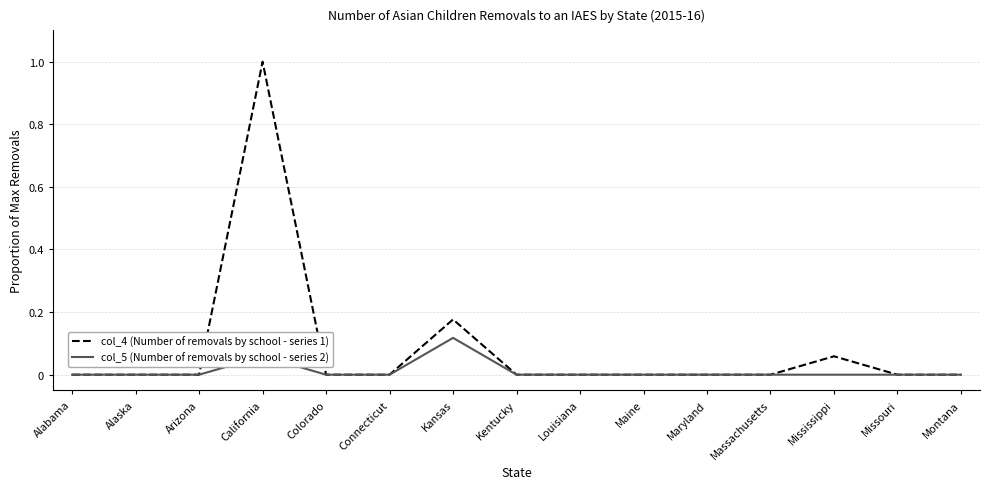

Which category has the highest value across all series?

California